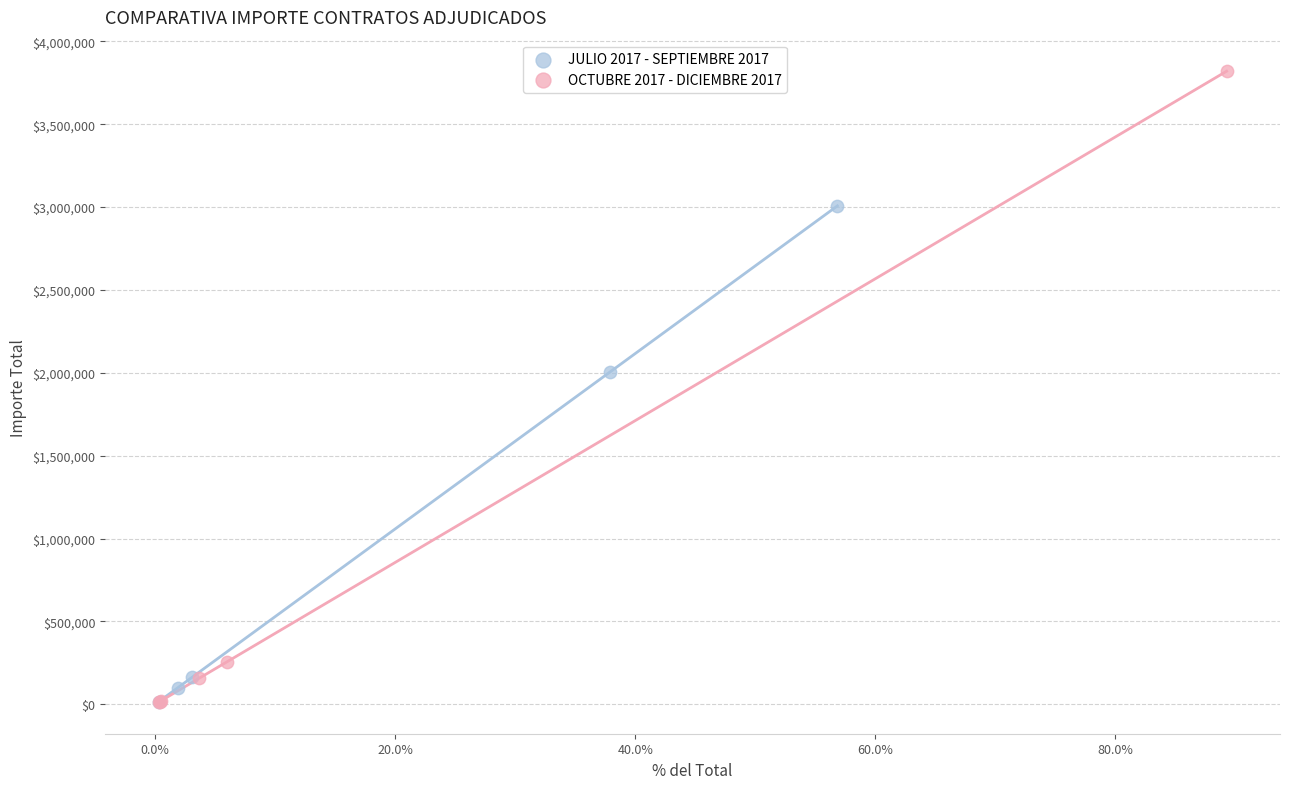

Which series has the widest spread of Y values?

OCTUBRE 2017 - DICIEMBRE 2017